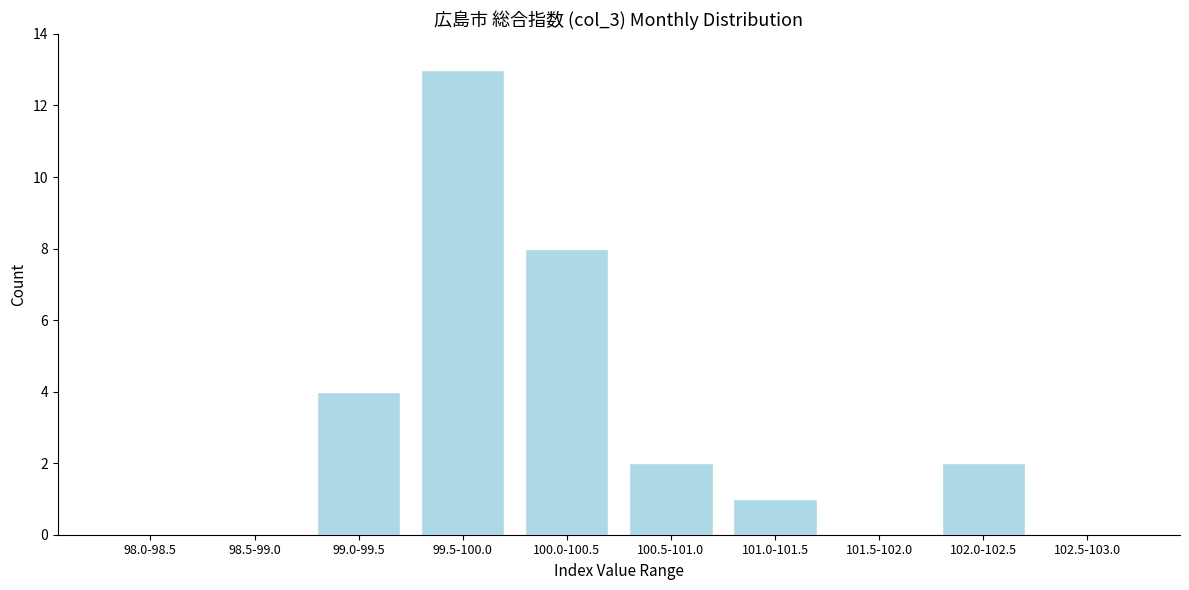

Reading left to right, list all the values displayed in this chart.

98.0-98.5=0	98.5-99.0=0	99.0-99.5=4	99.5-100.0=13	100.0-100.5=8	100.5-101.0=2	101.0-101.5=1	101.5-102.0=0	102.0-102.5=2	102.5-103.0=0